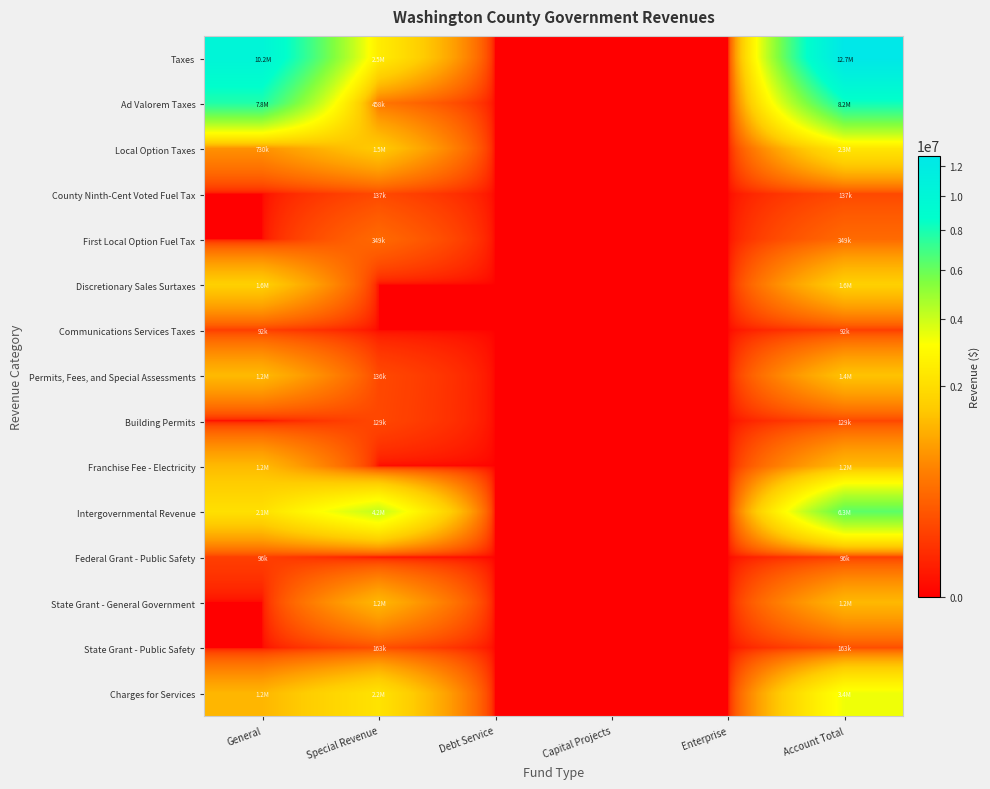

Reading left to right, list all the values displayed in this chart.

Taxes: General=10237273	Special Revenue=2492610	Debt Service=0	Capital Projects=0	Enterprise=0	Account Total=12729883
Ad Valorem Taxes: General=7776421	Special Revenue=458560	Debt Service=0	Capital Projects=0	Enterprise=0	Account Total=8234981
Local Option Taxes: General=730816	Special Revenue=1545230	Debt Service=0	Capital Projects=0	Enterprise=0	Account Total=2276046
County Ninth-Cent Voted Fuel Tax: General=0	Special Revenue=137457	Debt Service=0	Capital Projects=0	Enterprise=0	Account Total=137457
First Local Option Fuel Tax: General=0	Special Revenue=349976	Debt Service=0	Capital Projects=0	Enterprise=0	Account Total=349976
Discretionary Sales Surtaxes: General=1637513	Special Revenue=0	Debt Service=0	Capital Projects=0	Enterprise=0	Account Total=1637513
Communications Services Taxes: General=92523	Special Revenue=0	Debt Service=0	Capital Projects=0	Enterprise=0	Account Total=92523
Permits, Fees, and Special Assessments: General=1248459	Special Revenue=136852	Debt Service=0	Capital Projects=0	Enterprise=0	Account Total=1385311
Building Permits: General=0	Special Revenue=129558	Debt Service=0	Capital Projects=0	Enterprise=0	Account Total=129558
Franchise Fee - Electricity: General=1248459	Special Revenue=0	Debt Service=0	Capital Projects=0	Enterprise=0	Account Total=1248459
Intergovernmental Revenue: General=2091090	Special Revenue=4189492	Debt Service=0	Capital Projects=0	Enterprise=0	Account Total=6280582
Federal Grant - Public Safety: General=96003	Special Revenue=0	Debt Service=0	Capital Projects=0	Enterprise=0	Account Total=96003
State Grant - General Government: General=0	Special Revenue=1221395	Debt Service=0	Capital Projects=0	Enterprise=0	Account Total=1221395
State Grant - Public Safety: General=0	Special Revenue=163579	Debt Service=0	Capital Projects=0	Enterprise=0	Account Total=163579
Charges for Services: General=1187927	Special Revenue=2188639	Debt Service=0	Capital Projects=0	Enterprise=0	Account Total=3376566